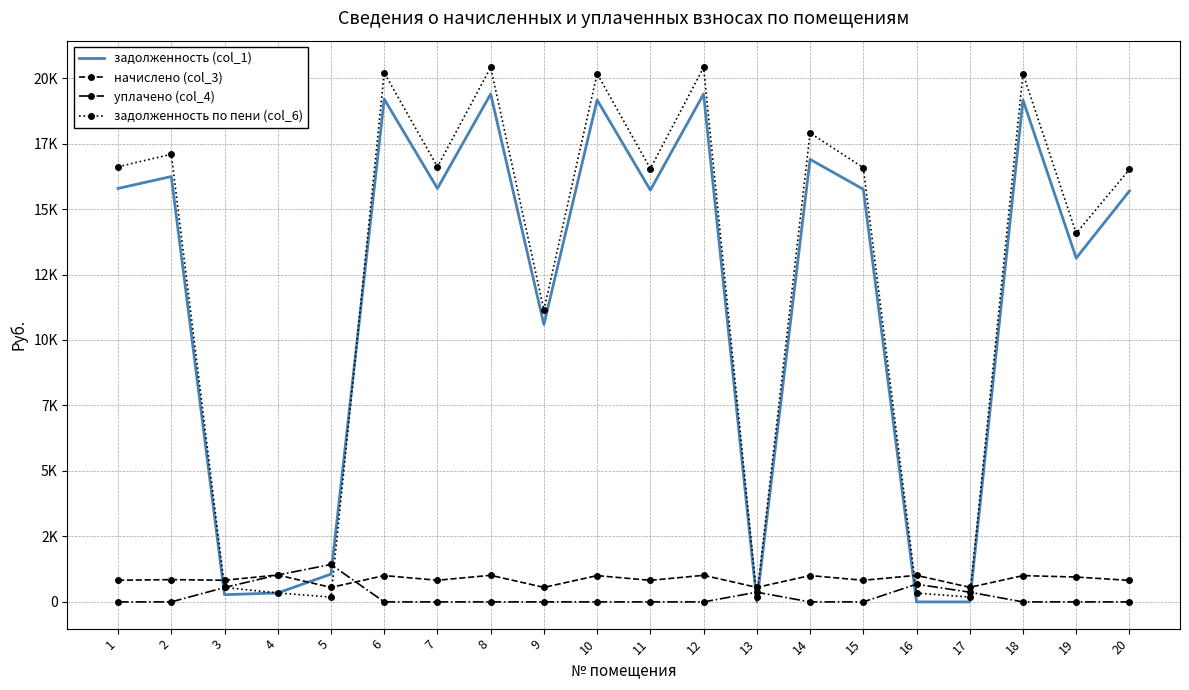

What are all the series names shown in the legend?

задолженность (col_1), начислено (col_3), уплачено (col_4), задолженность по пени (col_6)